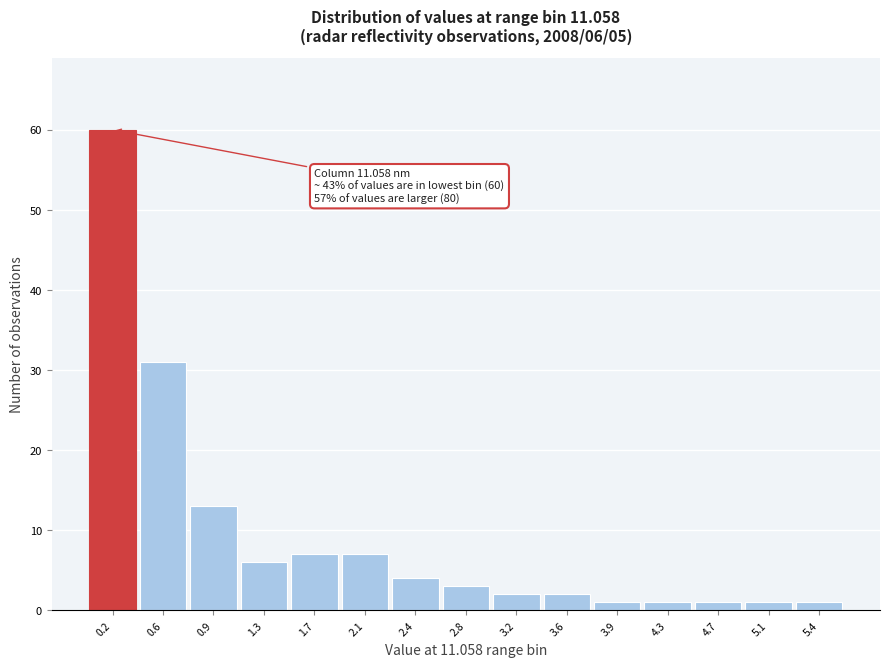

Reading left to right, what are all the values shown in this chart?

60	31	13	6	7	7	4	3	2	2	1	1	1	1	1